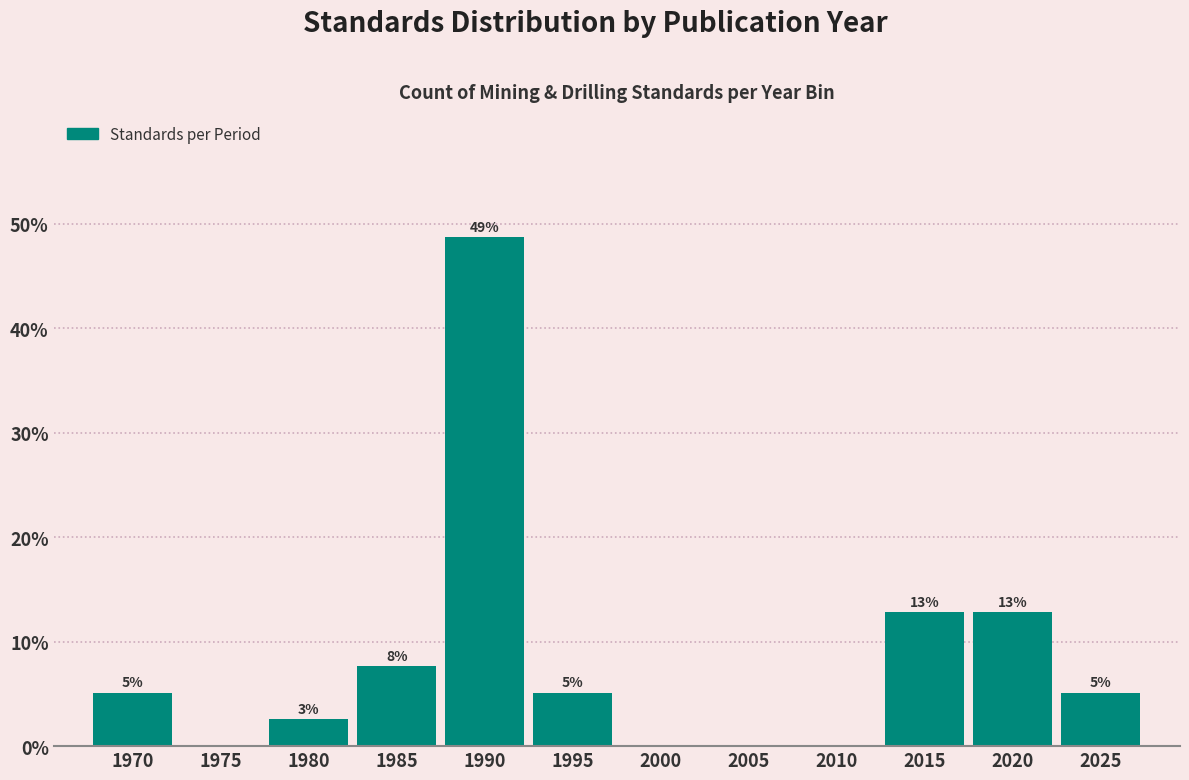

Are the bars horizontal?

No